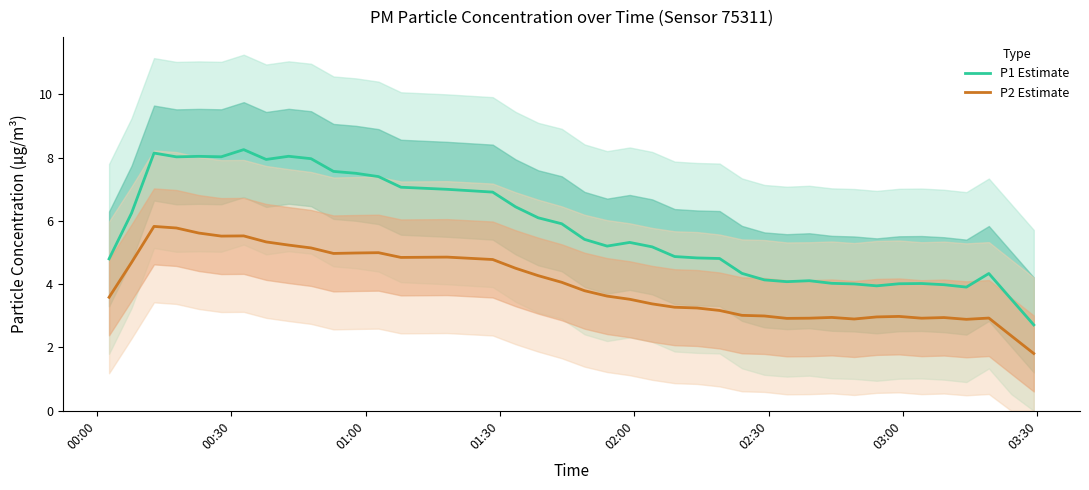

True or false: P2 Estimate has more than 0 interior local peaks.

True